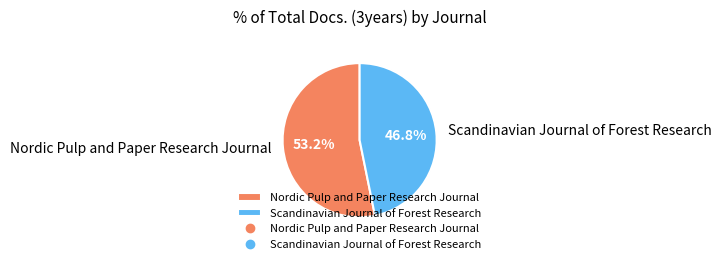

Is the sum of Scandinavian Journal of Forest Research and Nordic Pulp and Paper Research Journal greater than half?

Yes